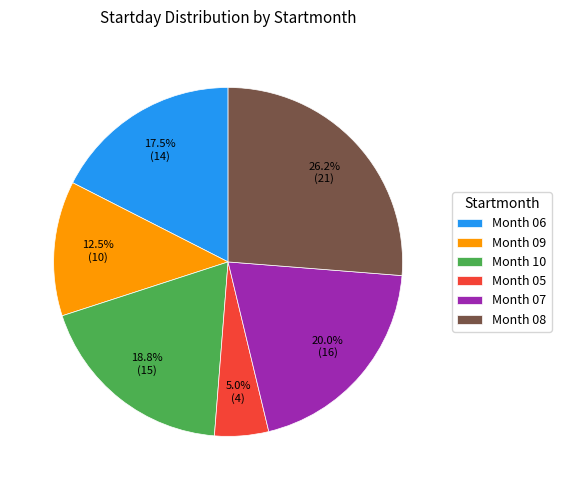

Rank the categories by value from lowest to highest.

Month 05, Month 09, Month 06, Month 10, Month 07, Month 08